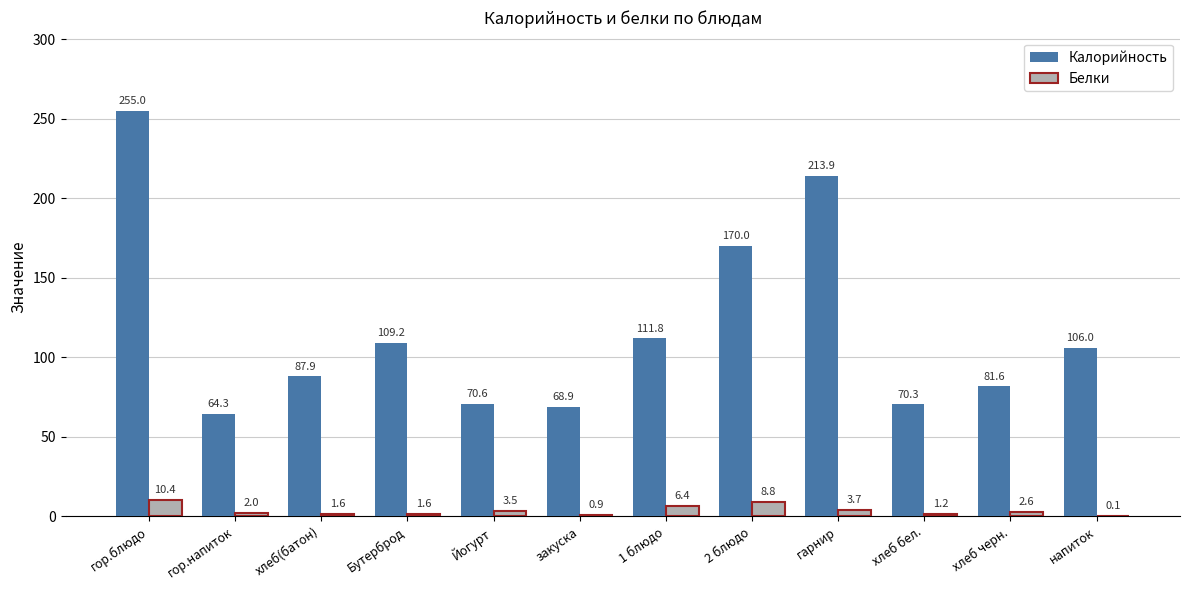

Is the value of Белки at напиток greater than the value of Калорийность at закуска?

No